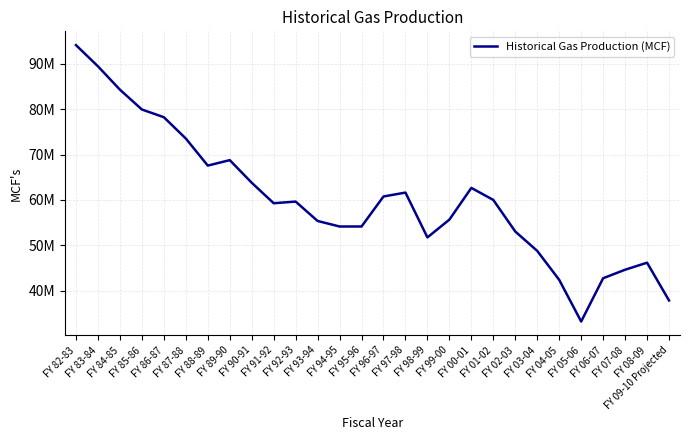

List the labels in order of value, largest first.

FY 82-83, FY 83-84, FY 84-85, FY 85-86, FY 86-87, FY 87-88, FY 89-90, FY 88-89, FY 90-91, FY 00-01, FY 97-98, FY 96-97, FY 01-02, FY 92-93, FY 91-92, FY 99-00, FY 93-94, FY 94-95, FY 95-96, FY 02-03, FY 98-99, FY 03-04, FY 08-09, FY 07-08, FY 06-07, FY 04-05, FY 09-10 Projected, FY 05-06